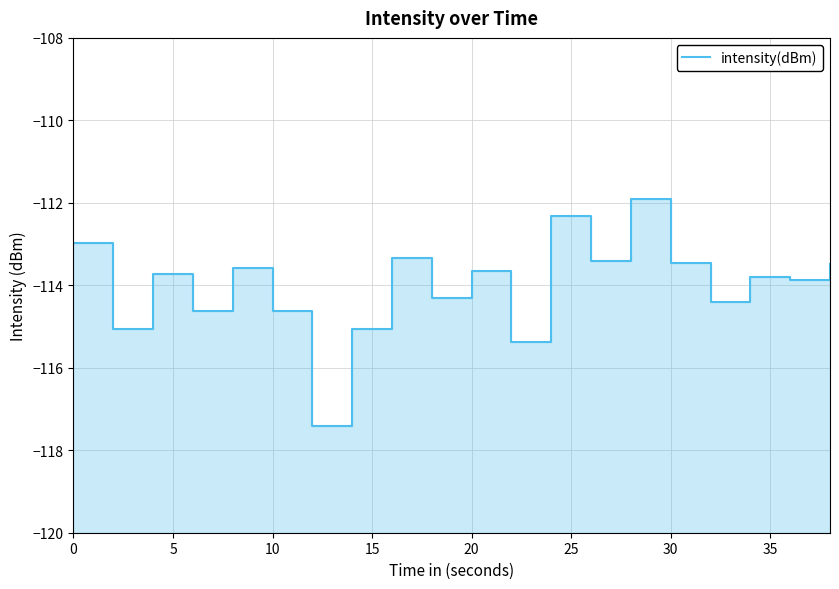

What is the minimum value shown in the chart?

-117.4